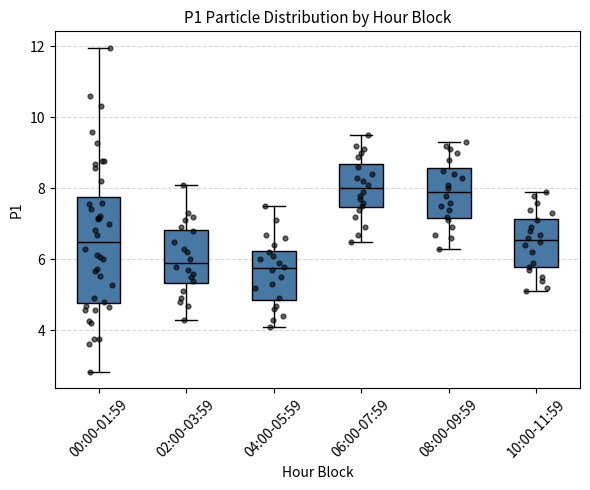

Reading left to right, read every box against the y-axis: the position of its median line, the range the box covers, and the ends of its whiskers. The values are not printed on the chart, so give them approximately, as read against the axis.

00:00-01:59: median 6.6, box 4.8 to 7.8, whiskers 2.8 to 12.0
02:00-03:59: median 6.0, box 5.4 to 6.8, whiskers 4.4 to 8.2
04:00-05:59: median 5.8, box 4.8 to 6.2, whiskers 4.2 to 7.6
06:00-07:59: median 8.0, box 7.4 to 8.6, whiskers 6.6 to 9.6
08:00-09:59: median 8.0, box 7.2 to 8.6, whiskers 6.4 to 9.4
10:00-11:59: median 6.6, box 5.8 to 7.2, whiskers 5.2 to 8.0